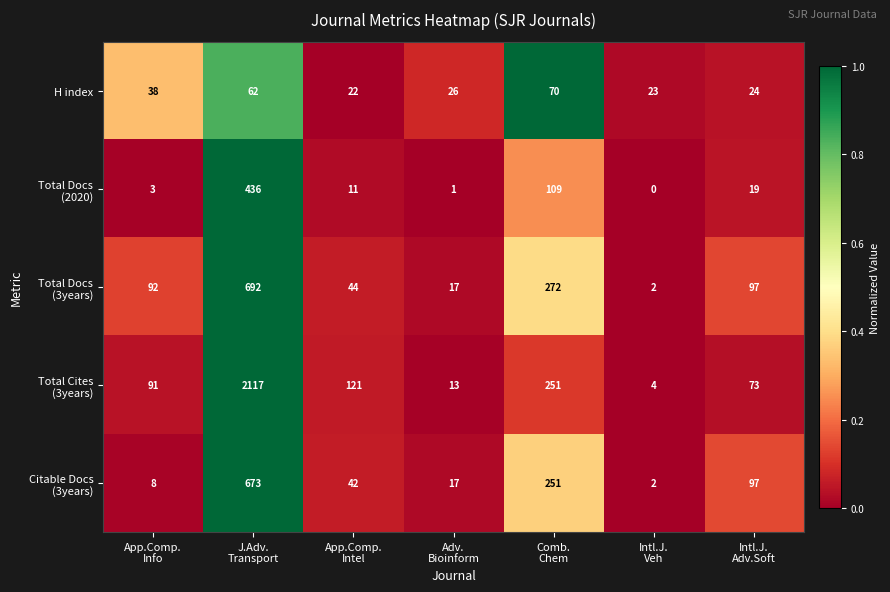

What is the average value of the H index series?

38